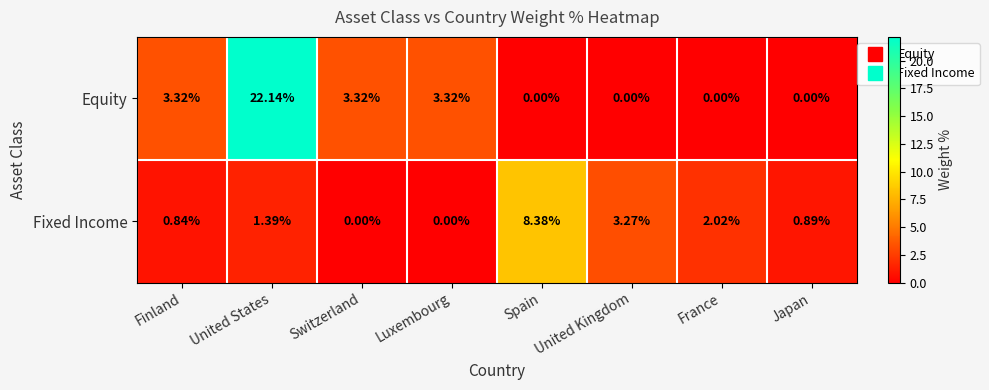

At Finland, list the series in order from smallest to largest.

Fixed Income, Equity